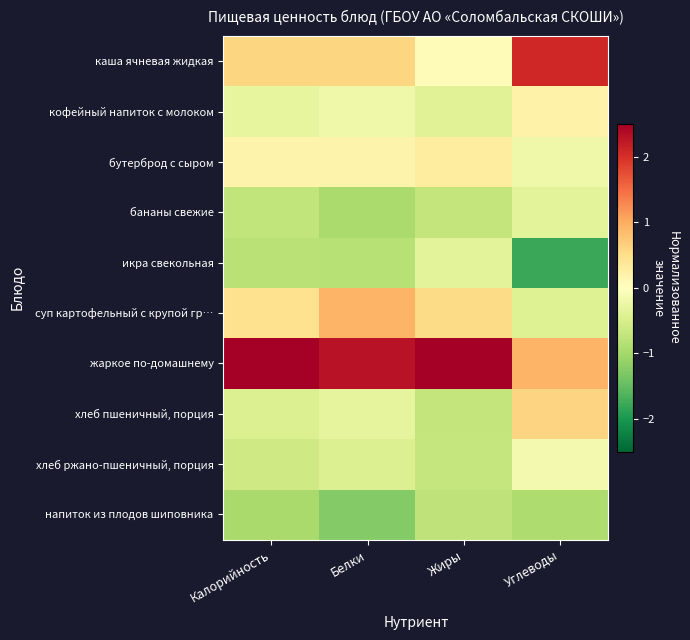

How many series are shown in this chart?

10